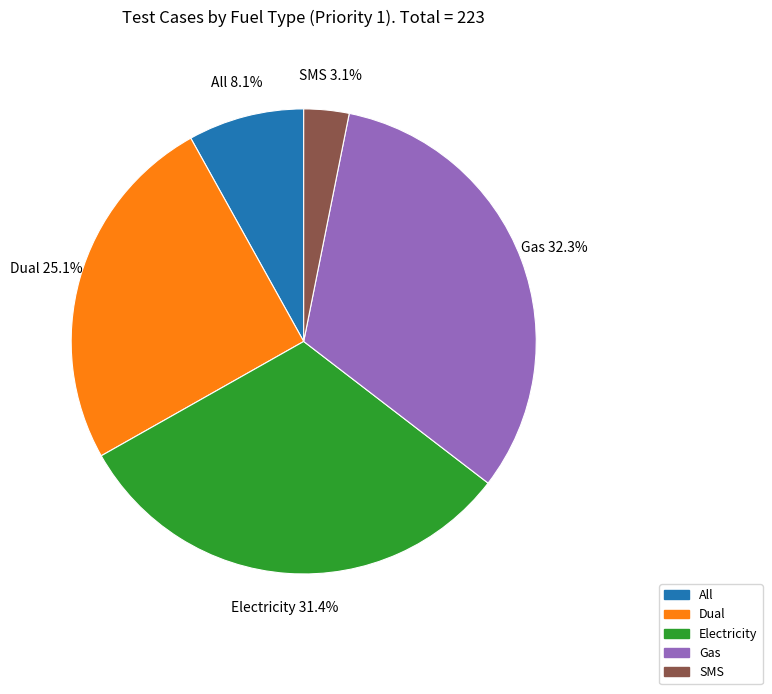

True or false: Electricity accounts for 26% of the total.

False